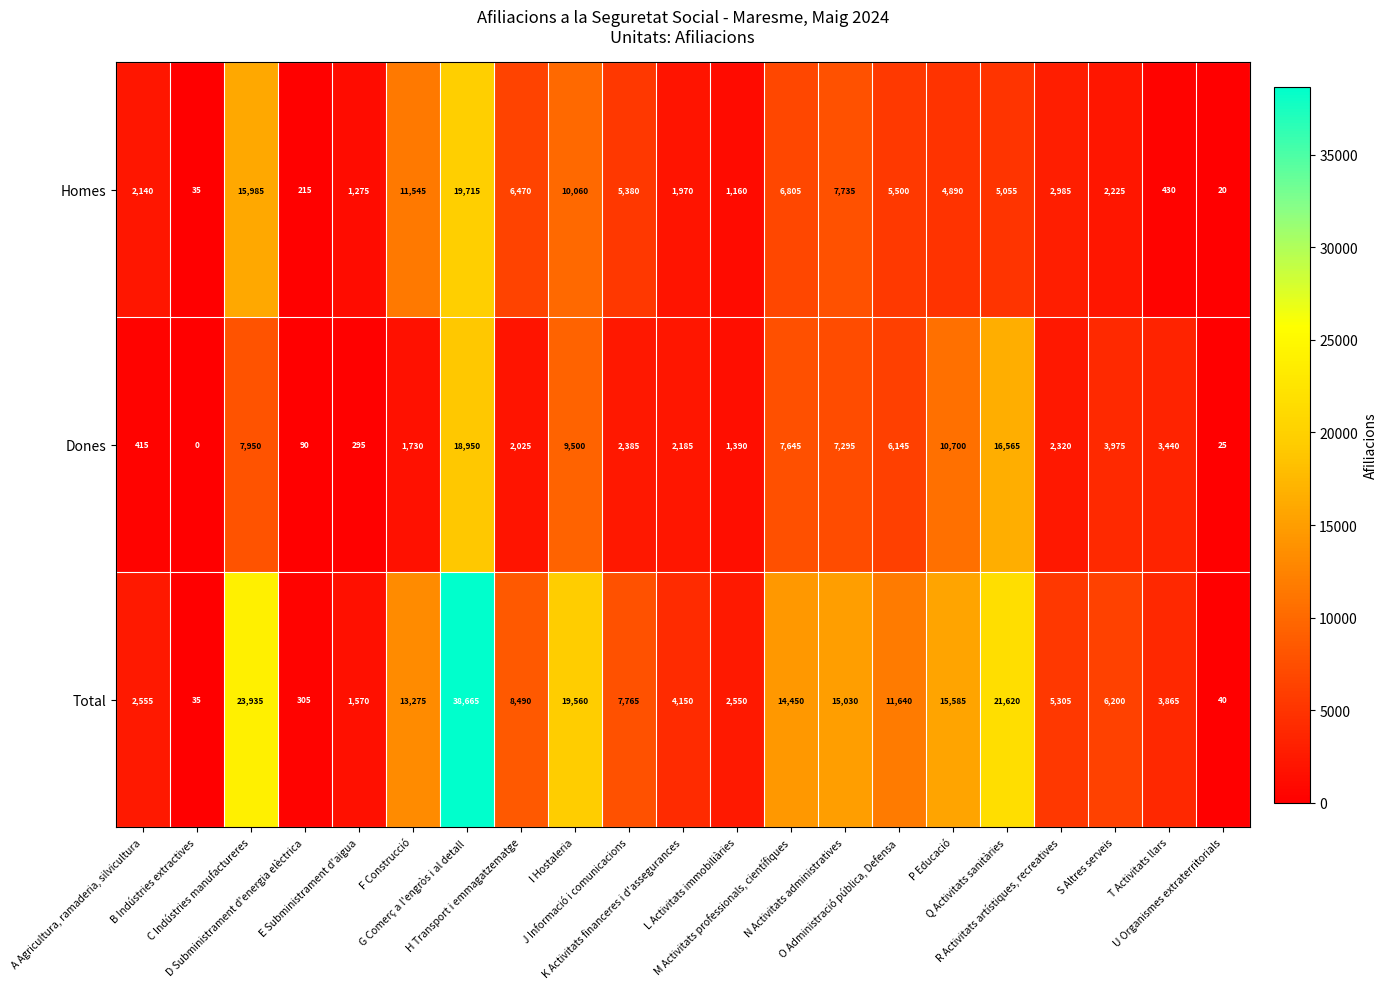

Rank the series by their maximum value, from lowest to highest.

Dones, Homes, Total